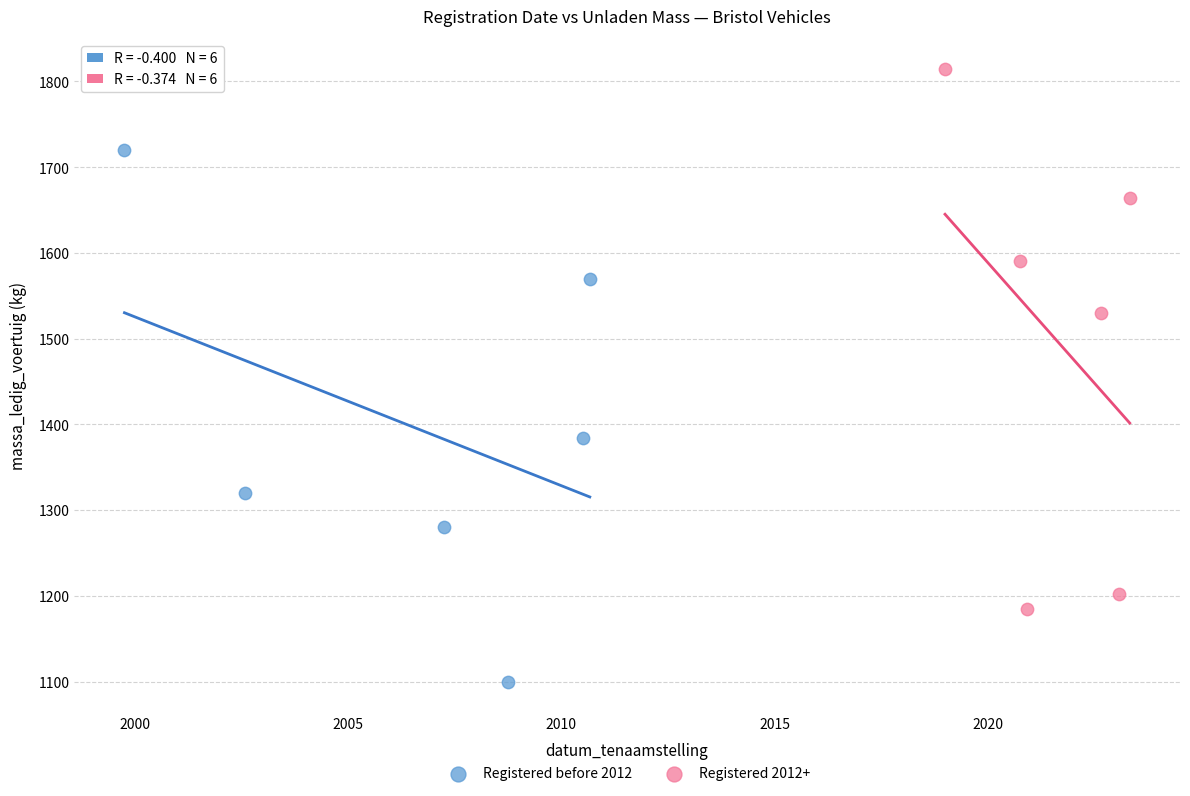

Which series reaches the maximum Y coordinate?

Registered 2012+